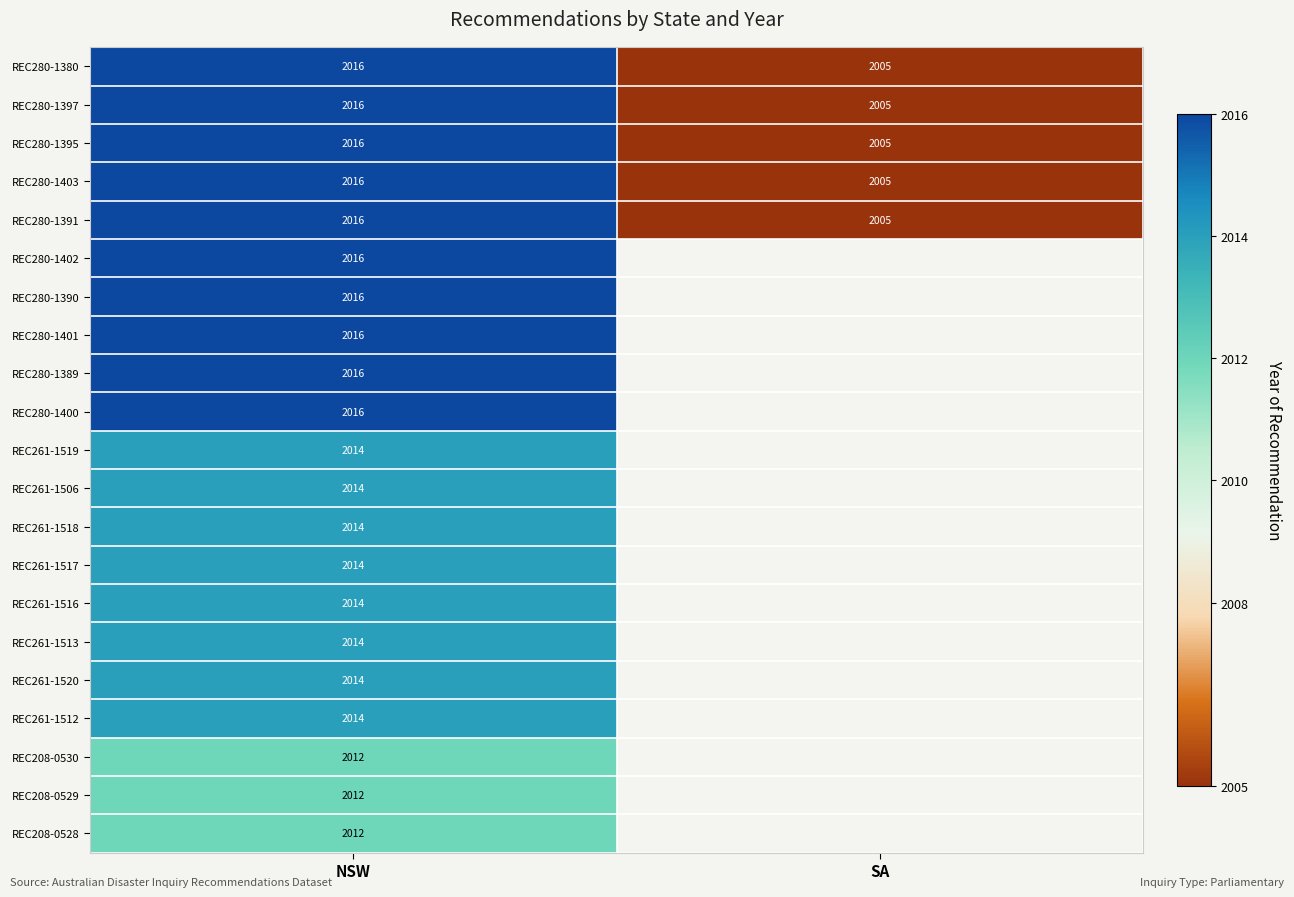

True or false: REC208-0529 has a value of 3450.8 at NSW.

False